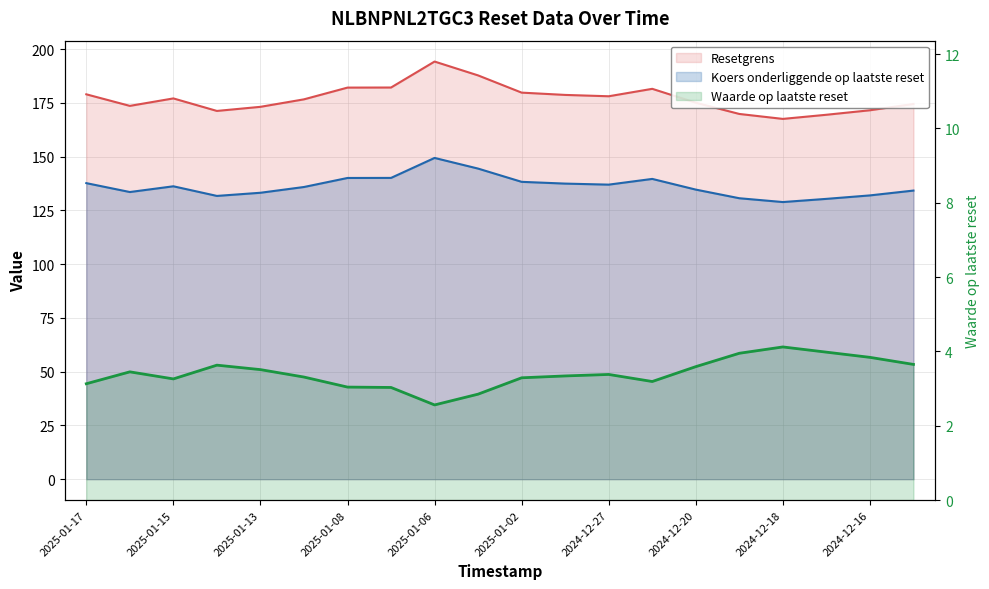

Which label corresponds to the largest value in the chart?

2025-01-06